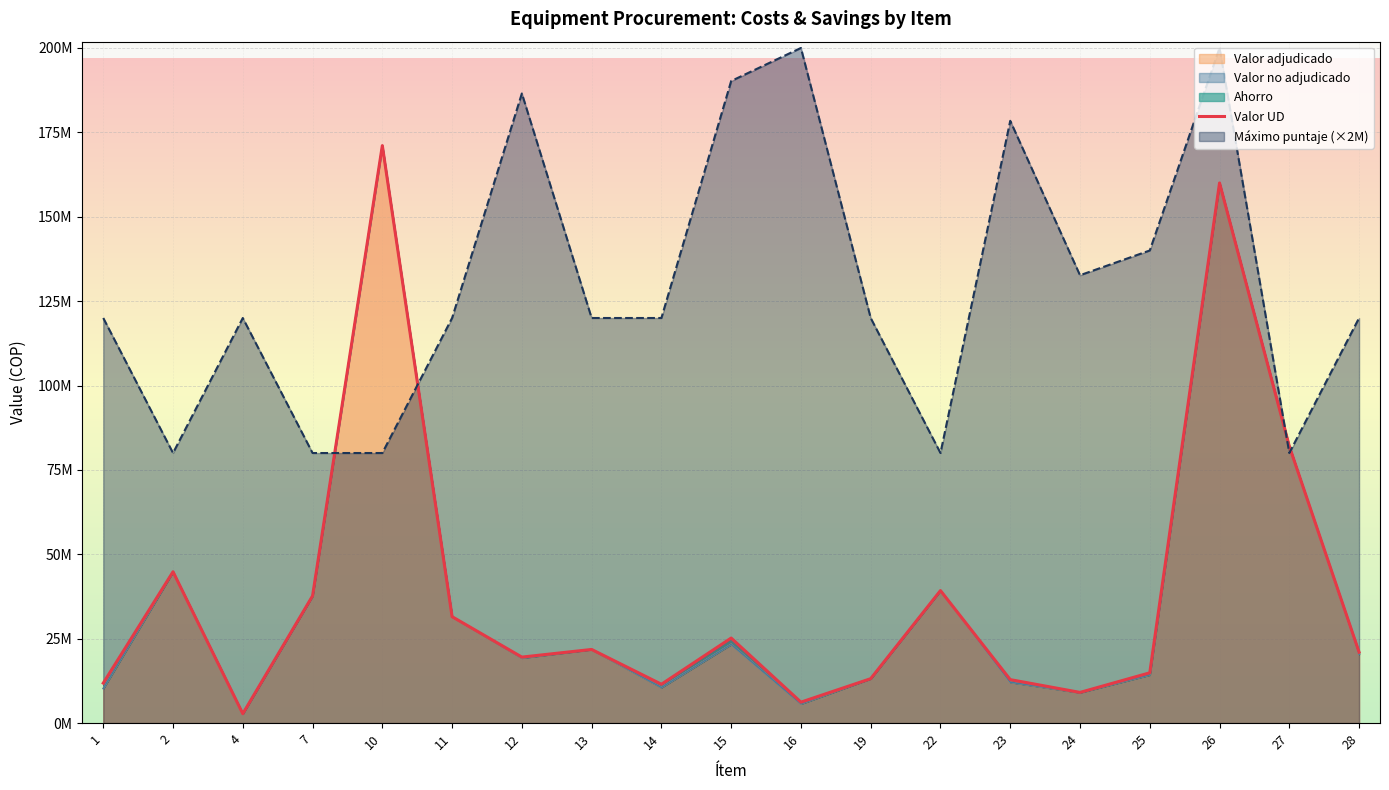

At how many categories does at least one series exceed 33707461?

19